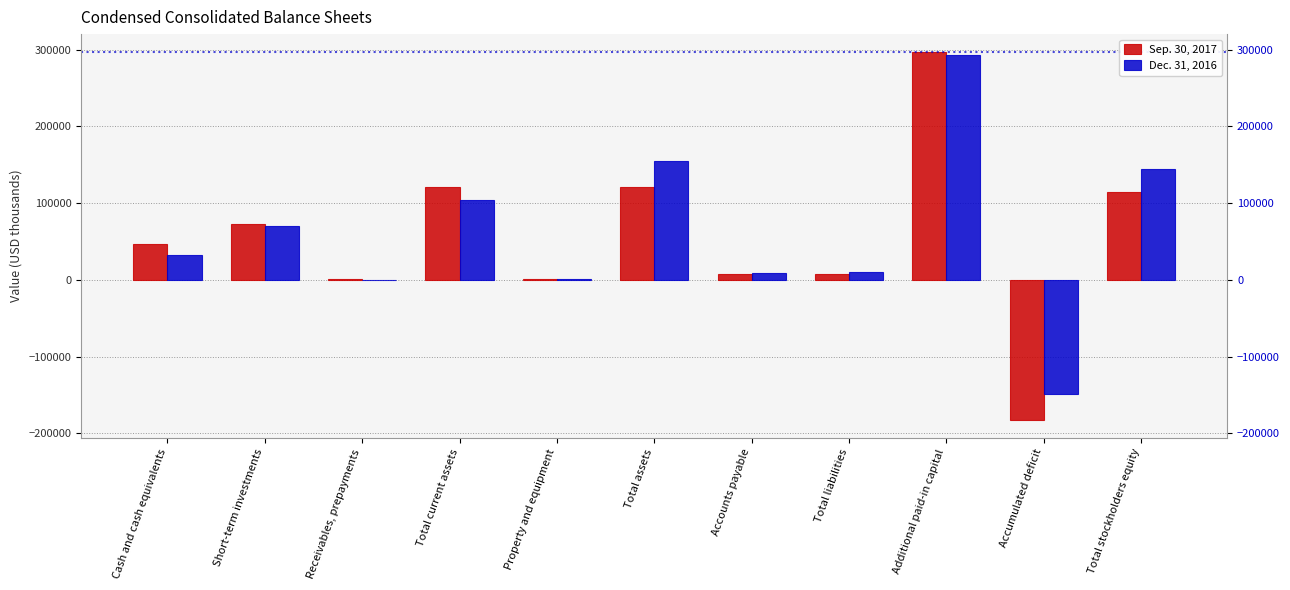

Read the Dec. 31, 2016 value at Property and equipment, to the nearest 10.

850